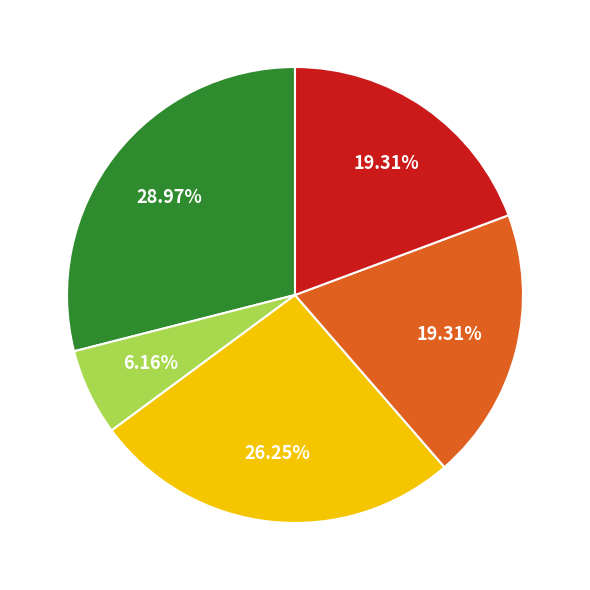

Is there a majority slice in this chart?

No